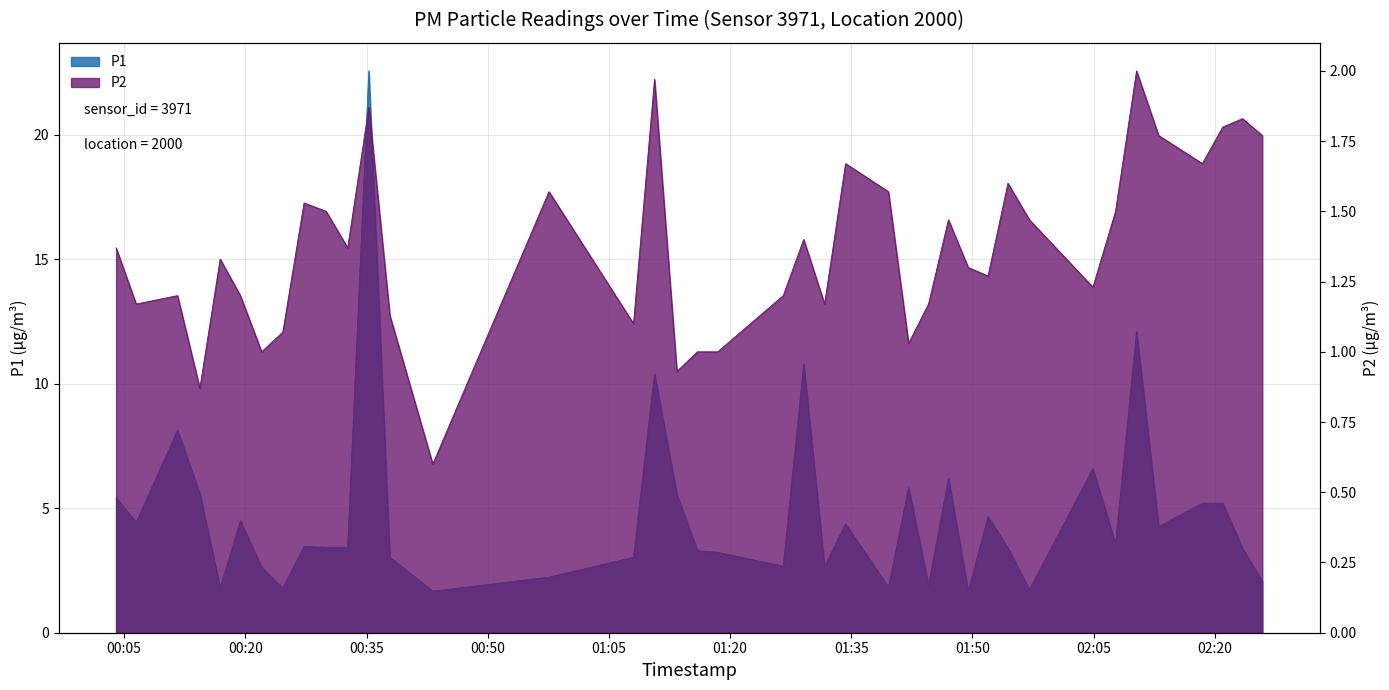

How many values in the P2 series are below 1?

3